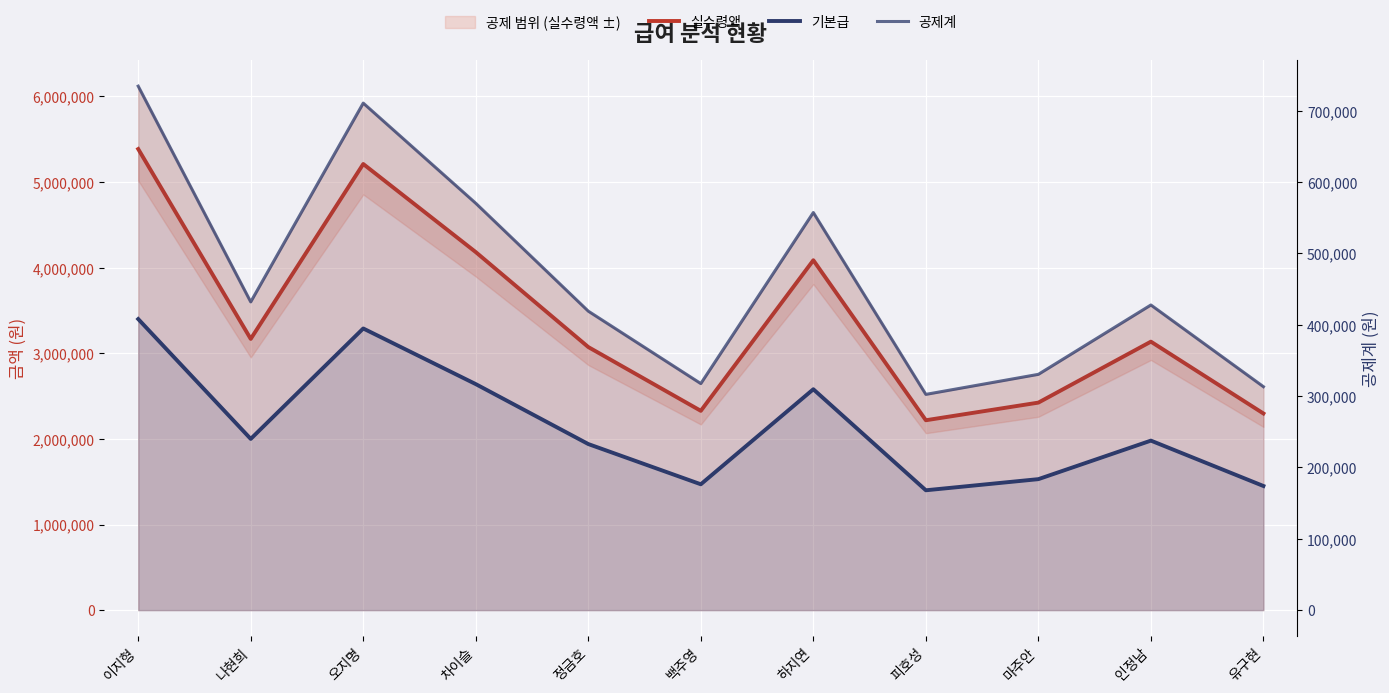

Which category has the lowest value in the 실수령액 series?

피호성